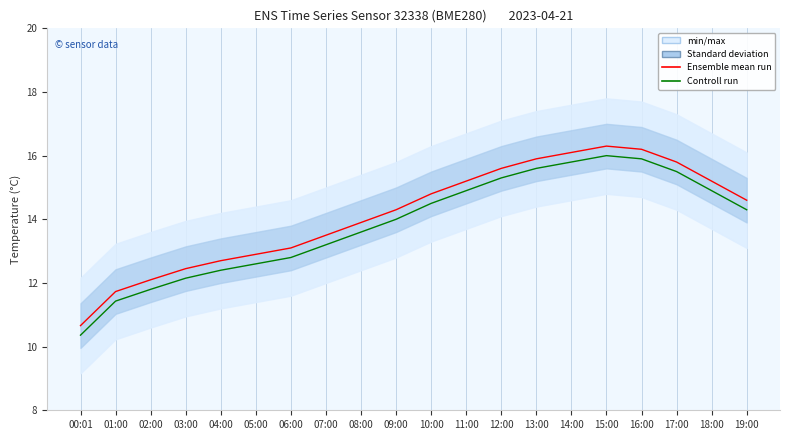

What is the difference between the maximum and minimum values in the Ensemble mean run series?

5.6